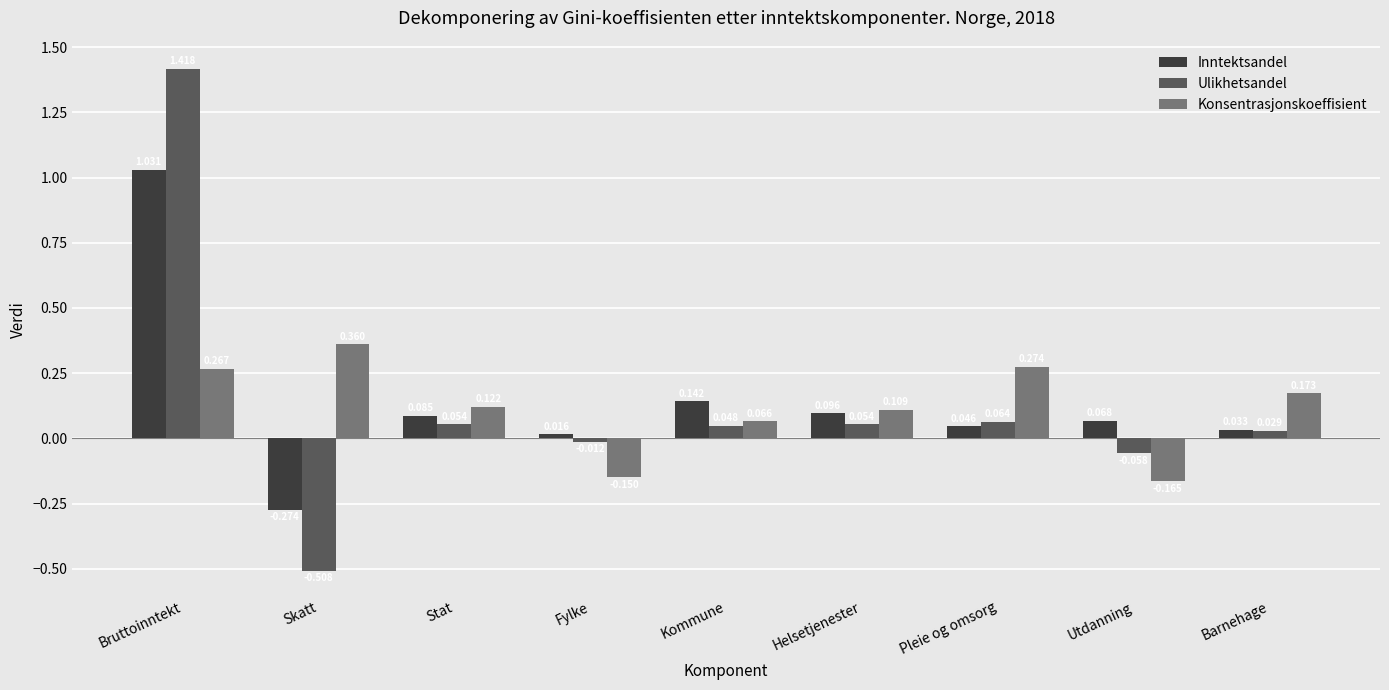

List the series in order of their peak value, lowest first.

Konsentrasjonskoeffisient, Inntektsandel, Ulikhetsandel